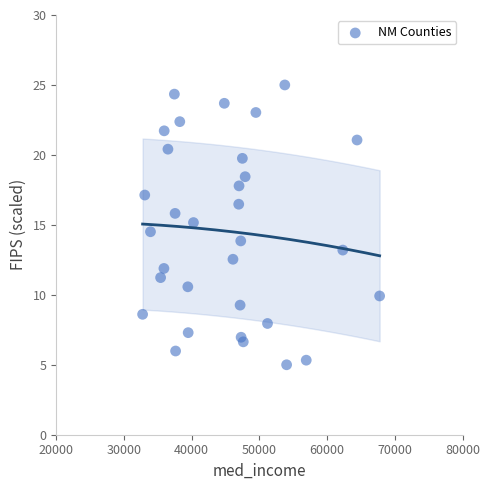

What is the range of Y values (max minus min)?

20.0